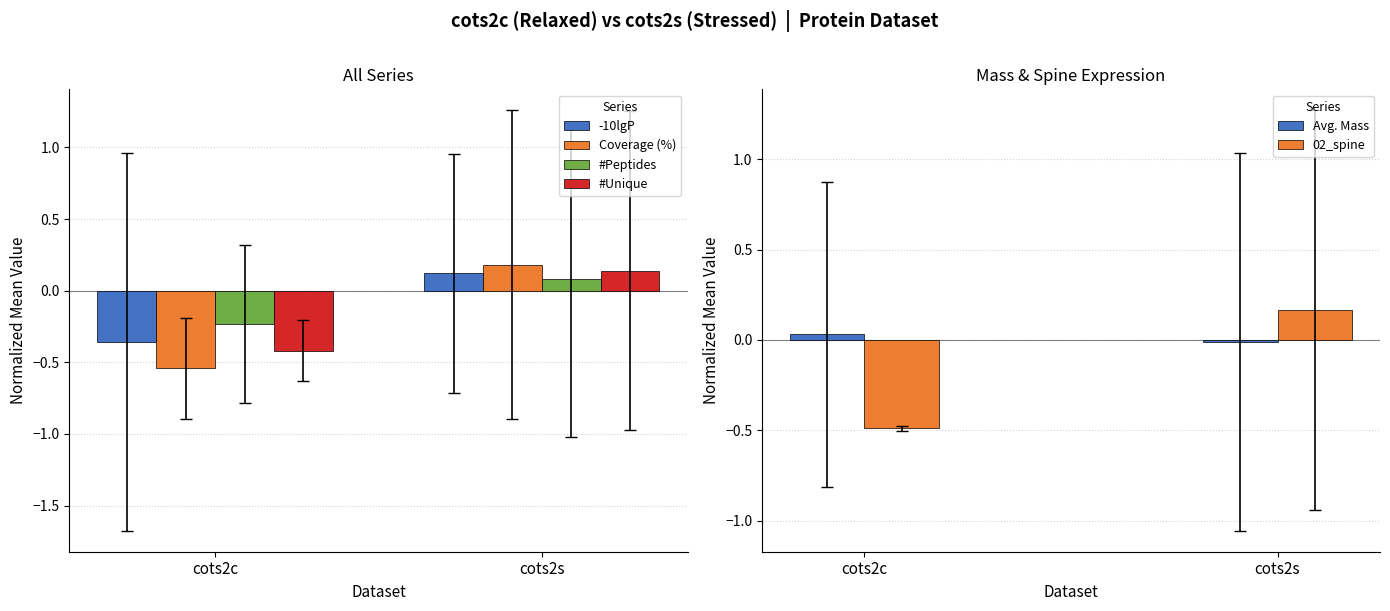

Which has a higher value, cots2c or cots2s?

cots2s